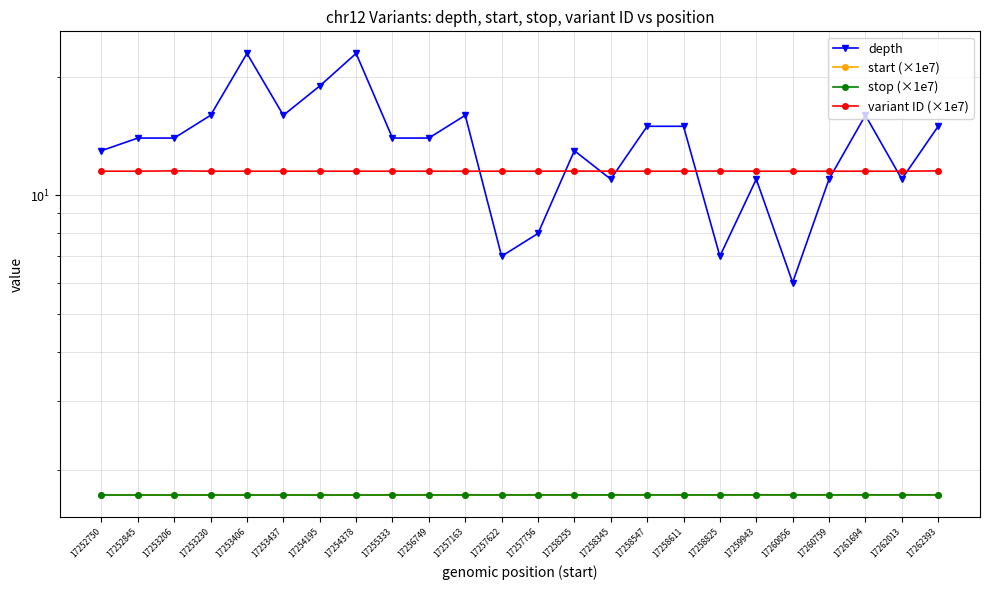

Which category has the highest value across all series?

17253406